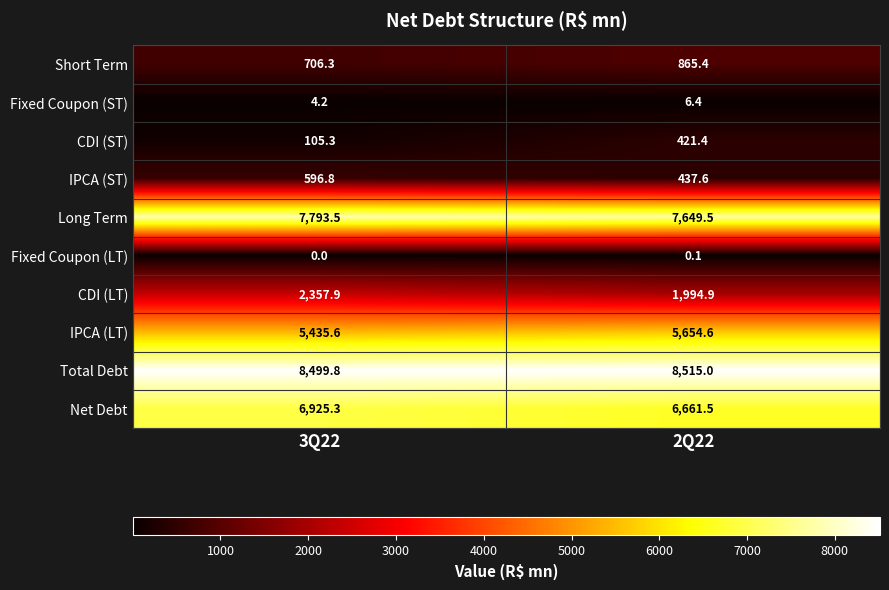

Rank the series at 2Q22 from highest to lowest value.

Total Debt, Long Term, Net Debt, IPCA (LT), CDI (LT), Short Term, IPCA (ST), CDI (ST), Fixed Coupon (ST), Fixed Coupon (LT)